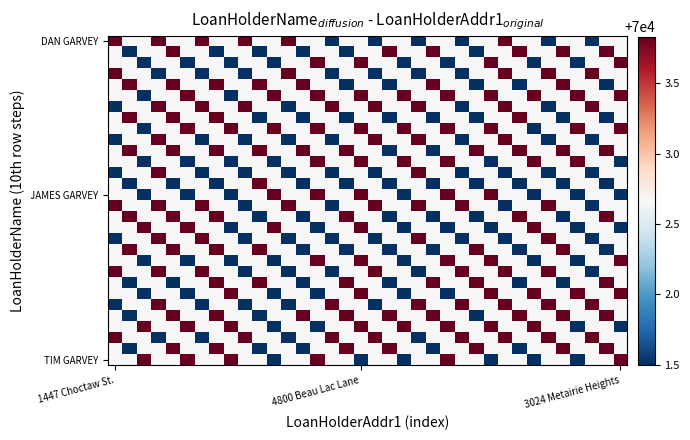

At which category does the chart reach its peak across all series?

29